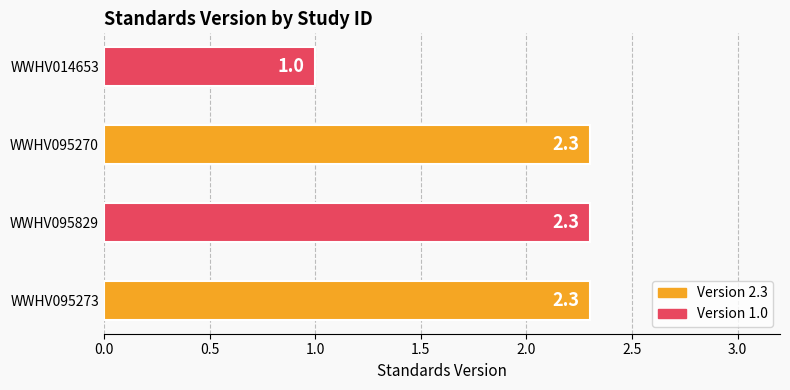

Is it true that the value at WWHV095829 is 1.1?

False